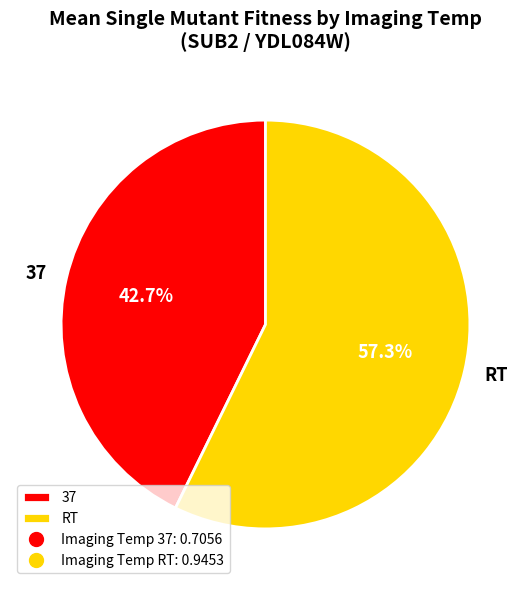

The 37 slice represents 29% of the pie. True or false?

False